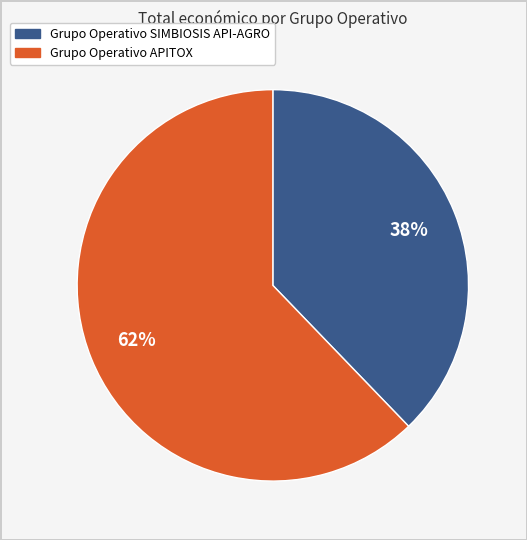

Is it true that Grupo Operativo SIMBIOSIS API-AGRO is 48% of the pie?

False